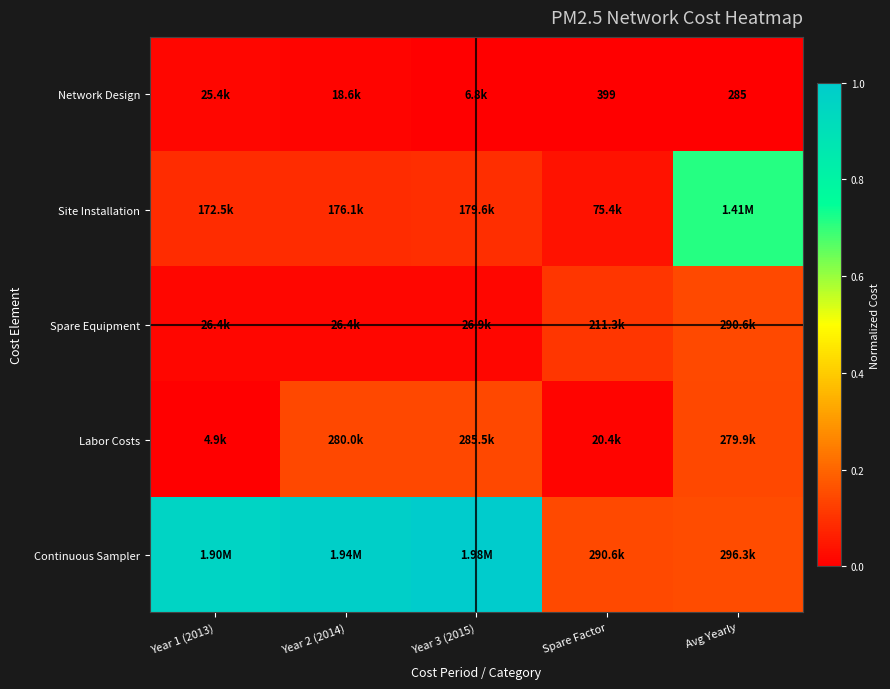

At how many categories does at least one series exceed 0?

5